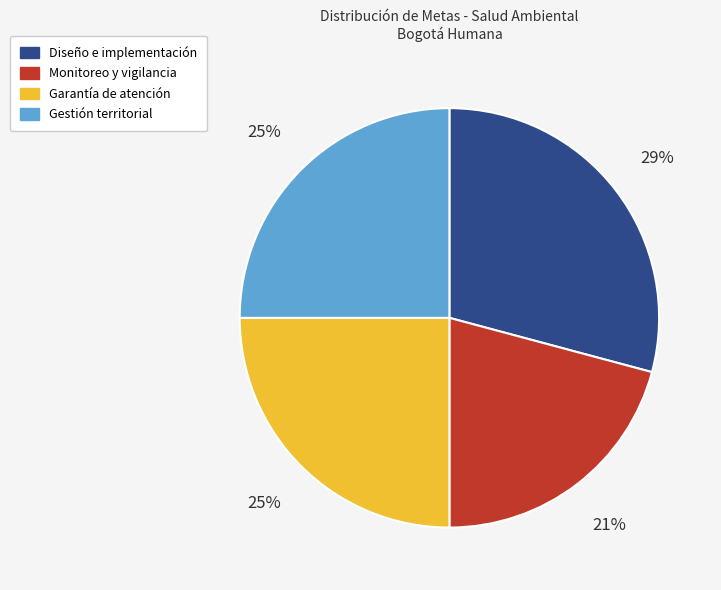

To the nearest percent, what is the difference between the largest and smallest slice percentages?

8%